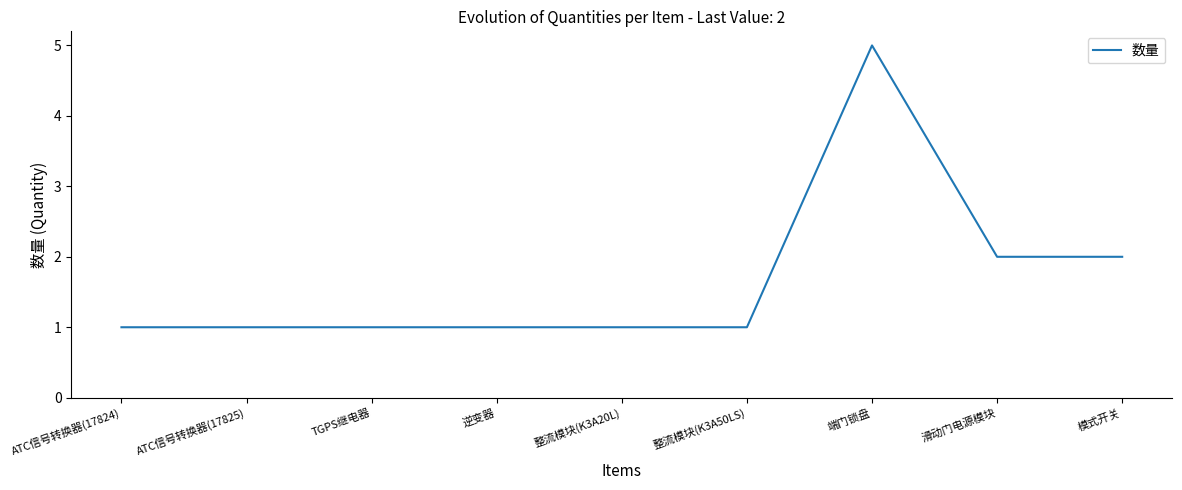

What is the greatest value displayed?

5